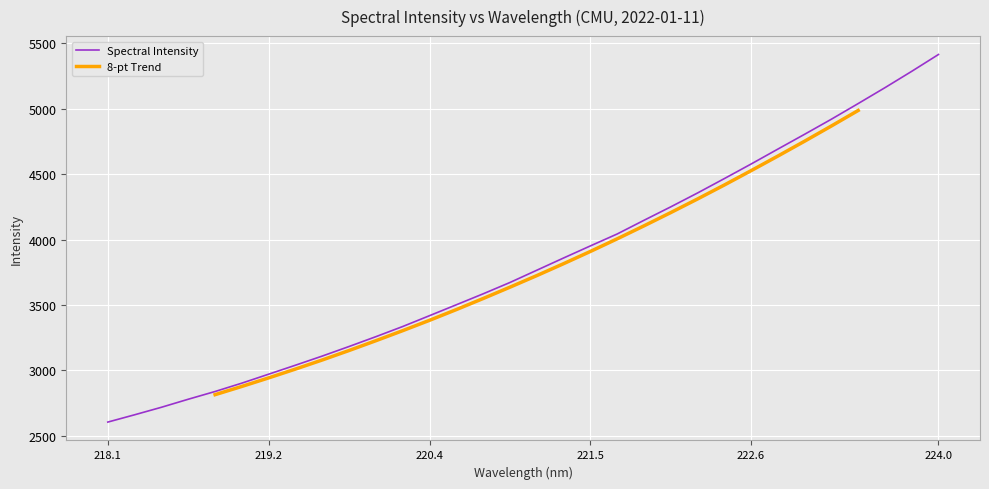

How many categories are shown in the chart?

32